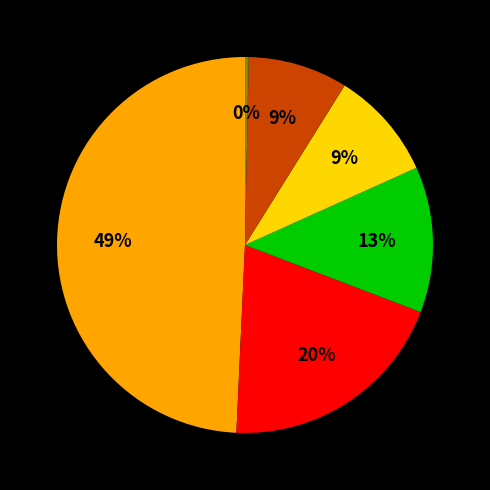

To the nearest percent, what is the difference between the largest and smallest slice percentages?

49%